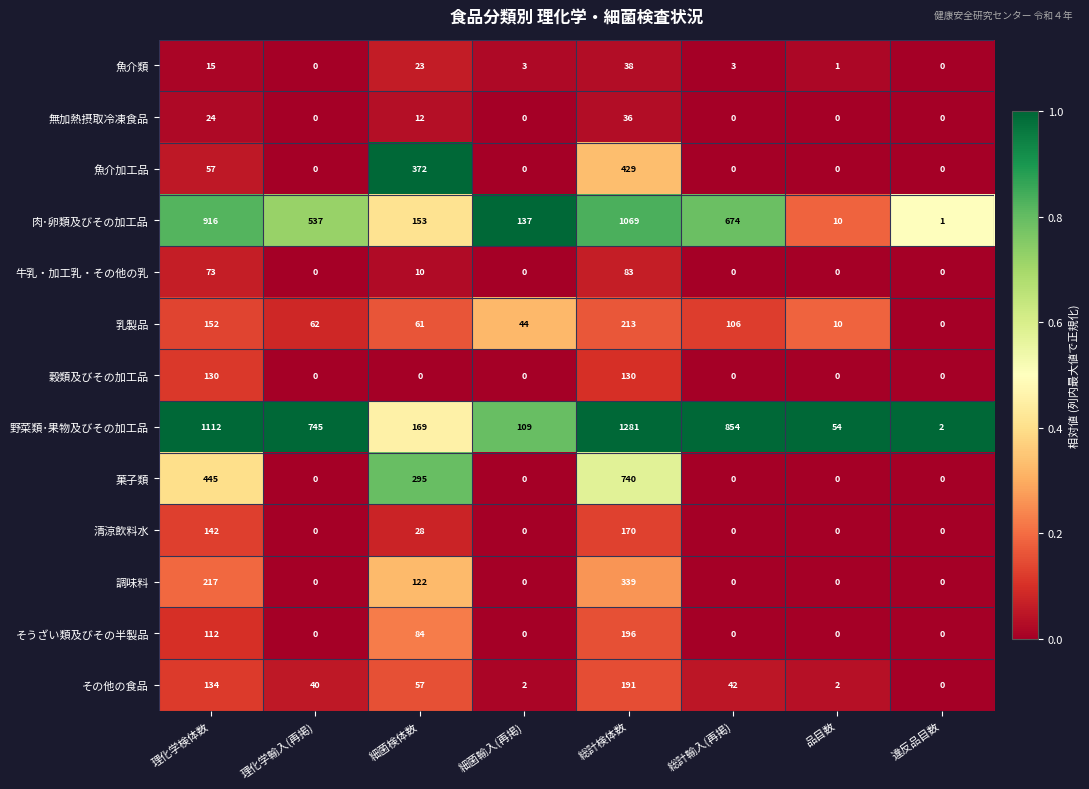

The 調味料 series shows 112 at 品目数. True or false?

False